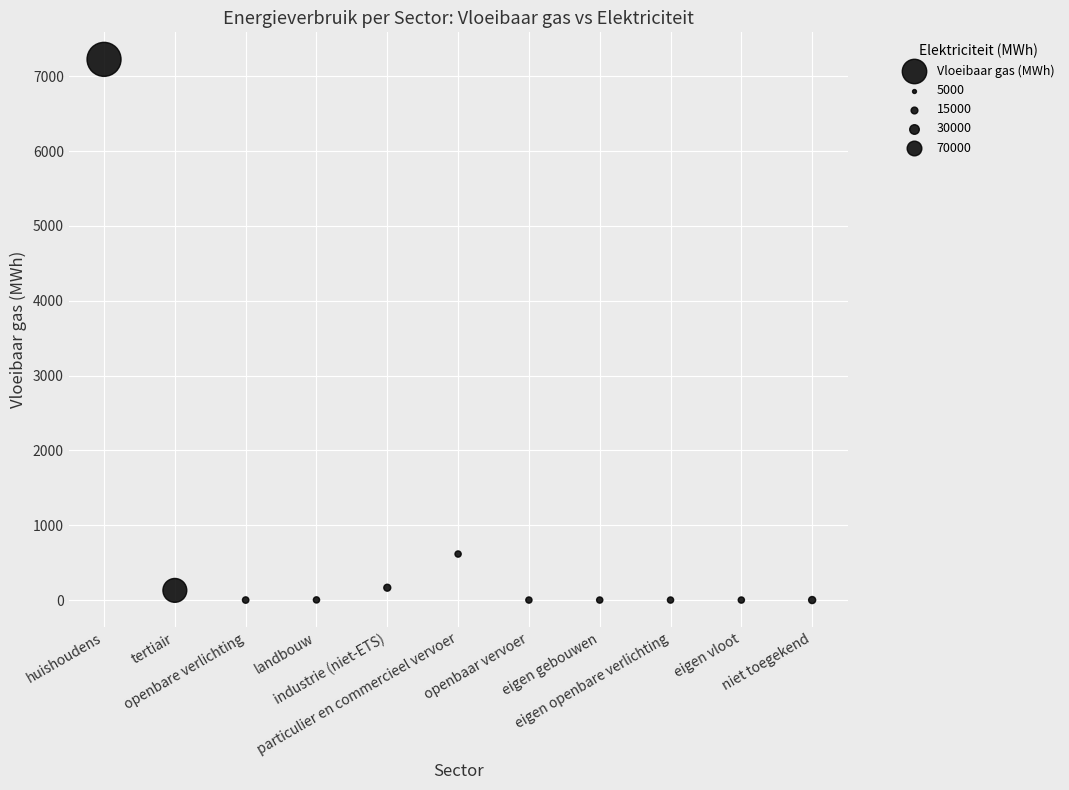

What is the average Y value?

739.6